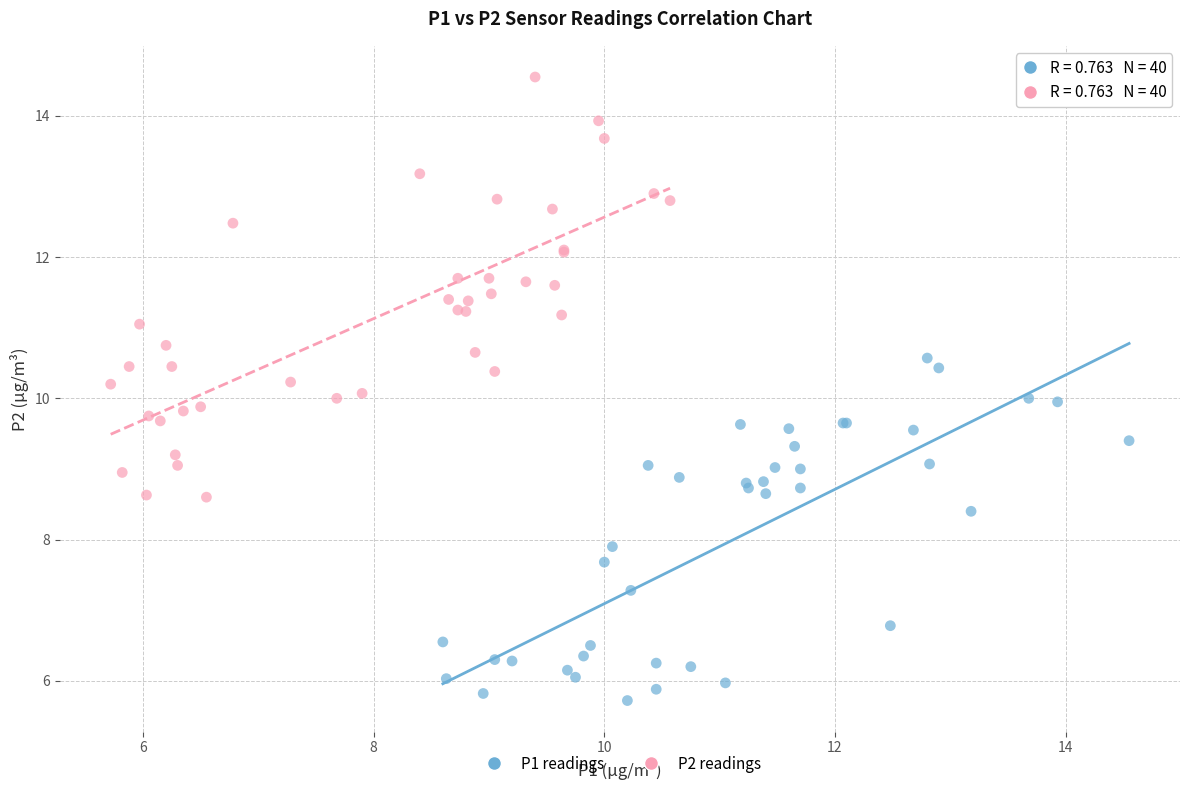

Which series contains the highest Y value?

P2 readings